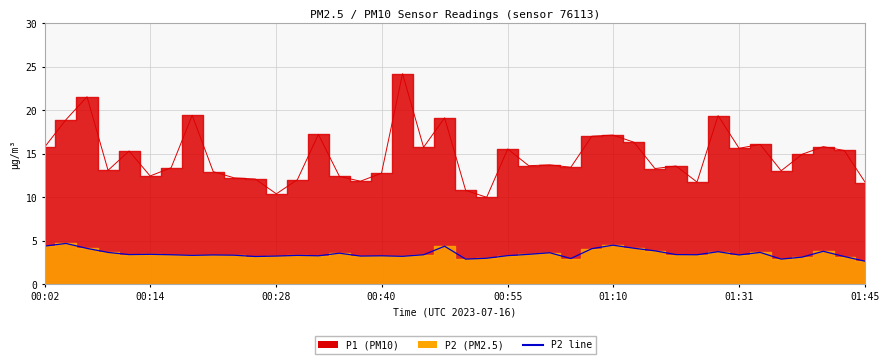

At which category does P1 reach its first local valley?

00:09